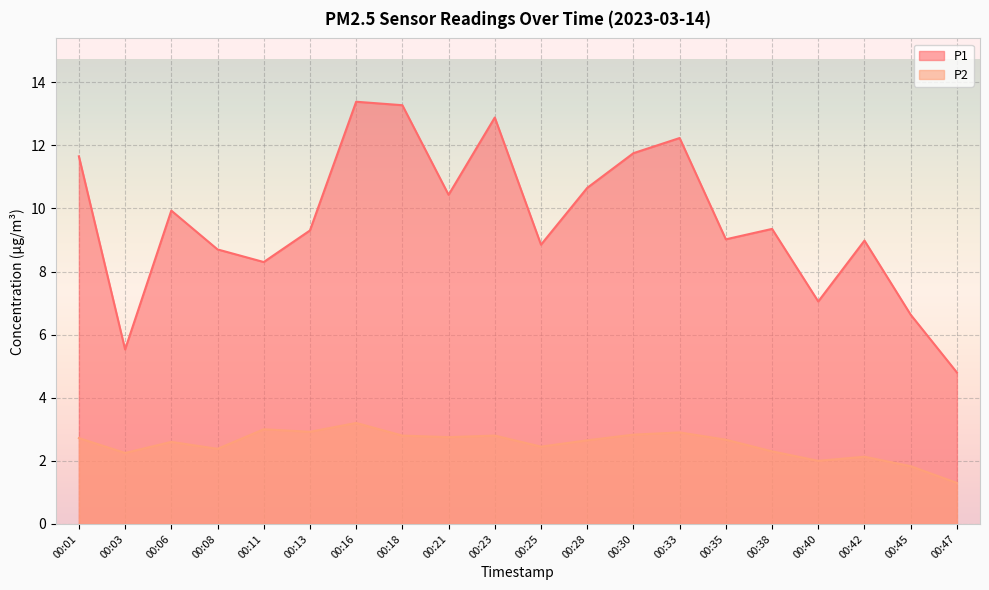

How many lines are shown in the chart?

2